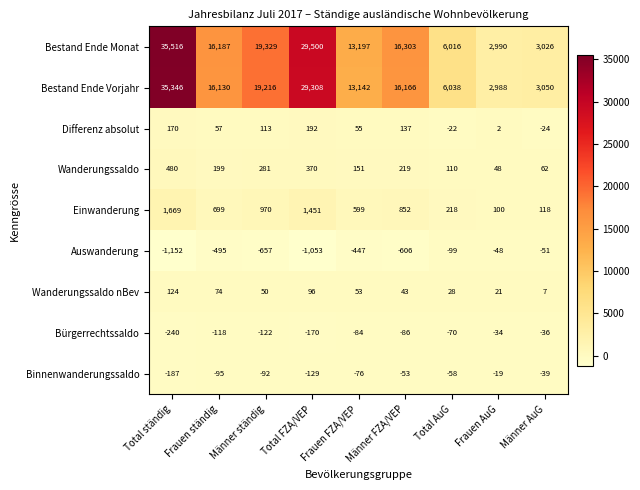

What is the total value across all series at Männer AuG?

6113